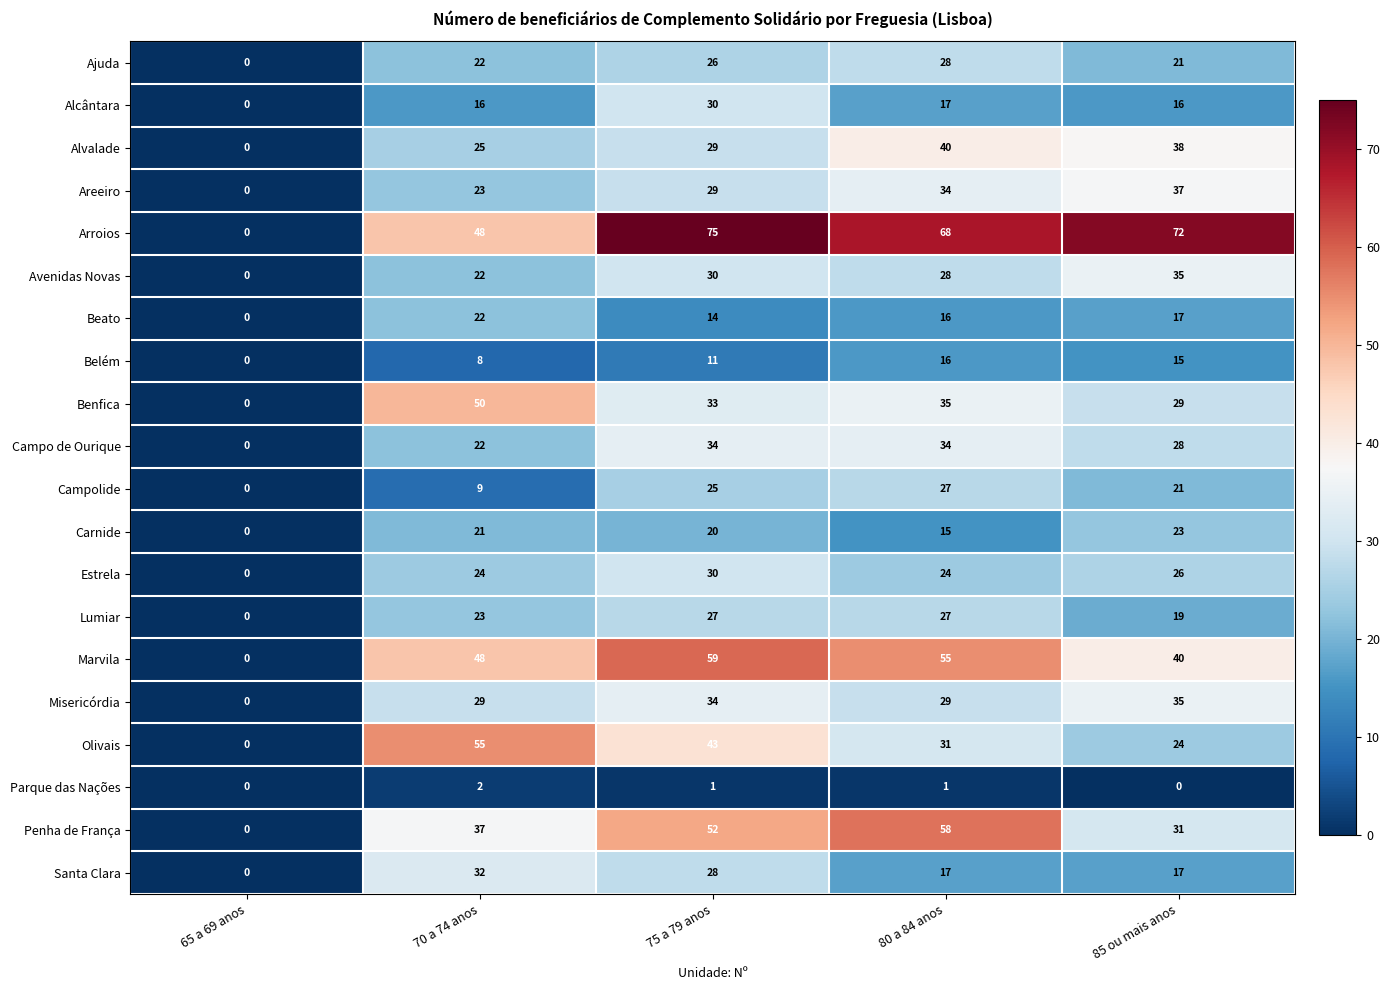

What is the difference between the maximum and minimum values in the Campolide series?

27